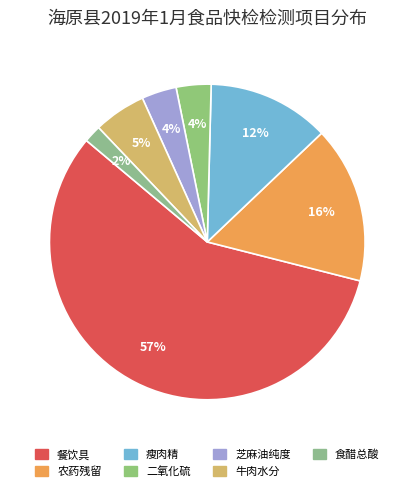

To the nearest percent, what is the difference between the 瘦肉精 and 餐饮具 slice percentages?

45%